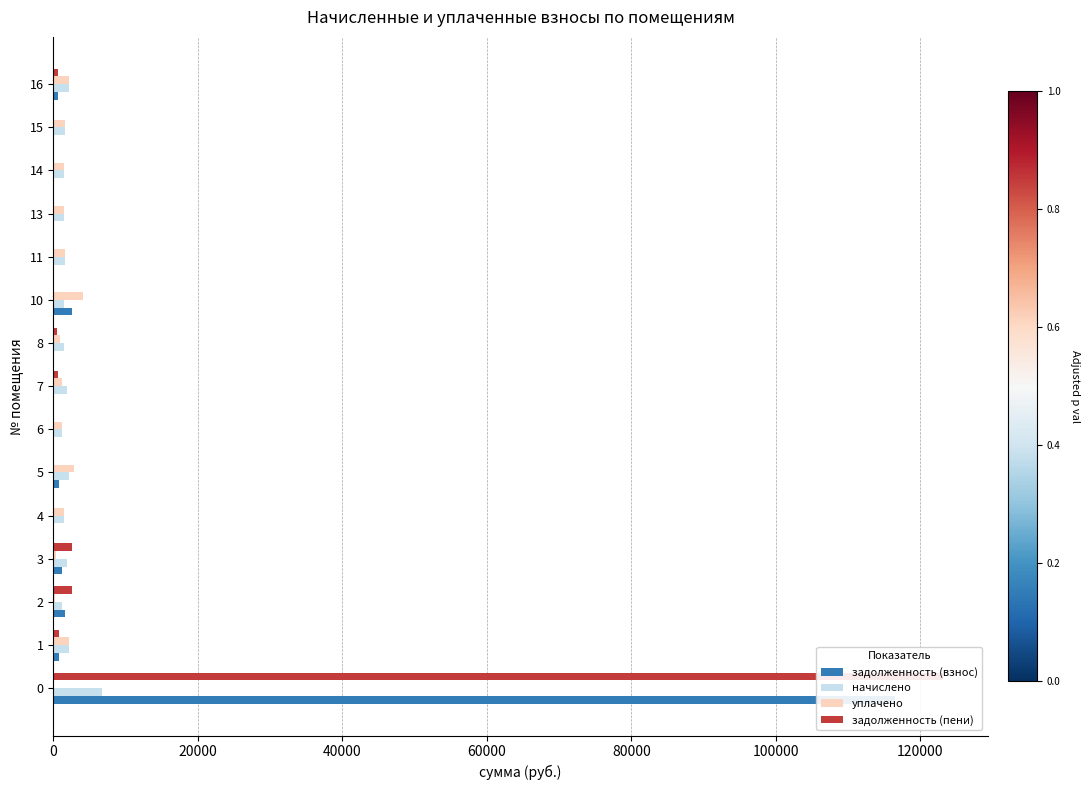

How many data points in задолженность (пени) are less than 41?

7